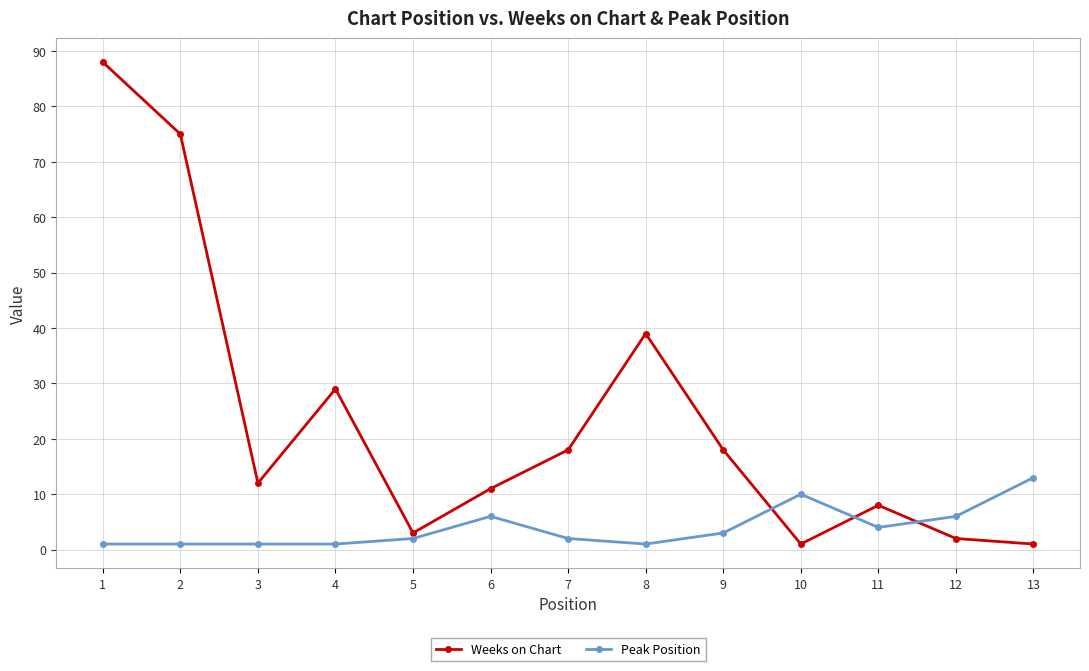

True or false: Weeks on Chart and Peak Position cross at least once.

True